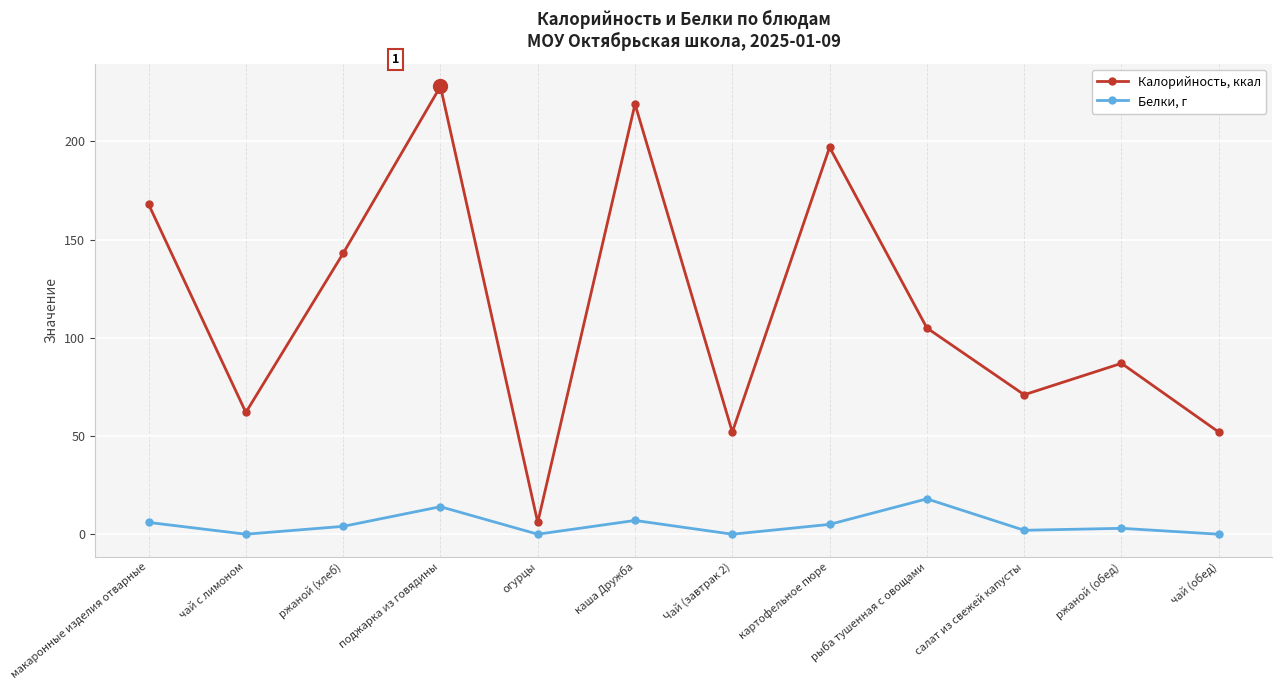

At how many categories does at least one series exceed 26?

11